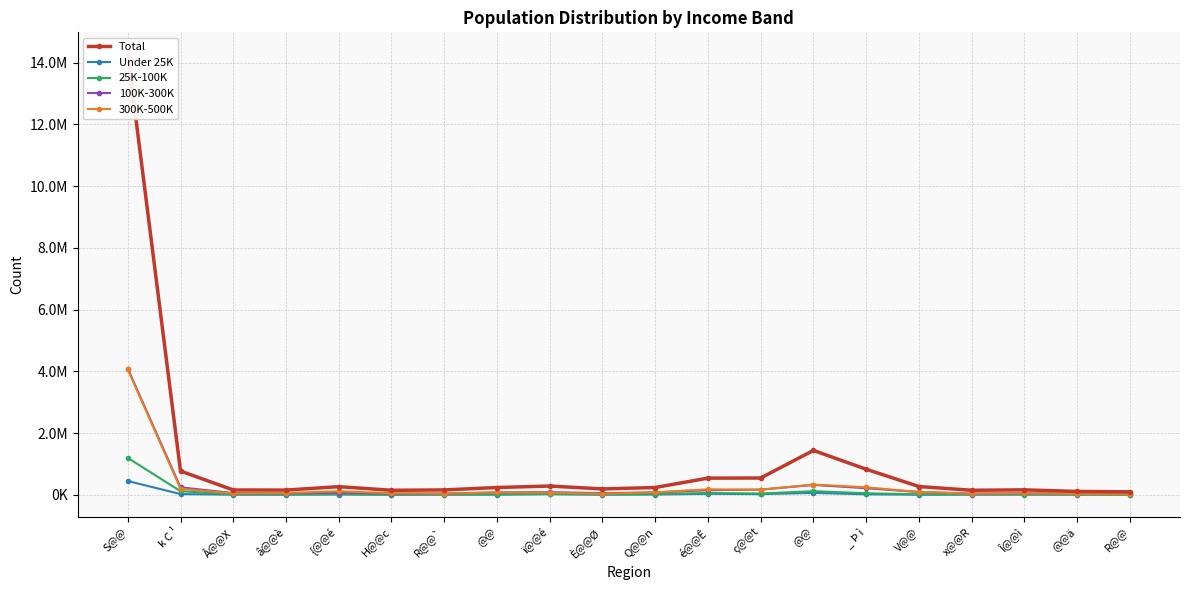

At H@@c, list the series in order from smallest to largest.

Under 25K, 25K-100K, 100K-300K, 300K-500K, Total